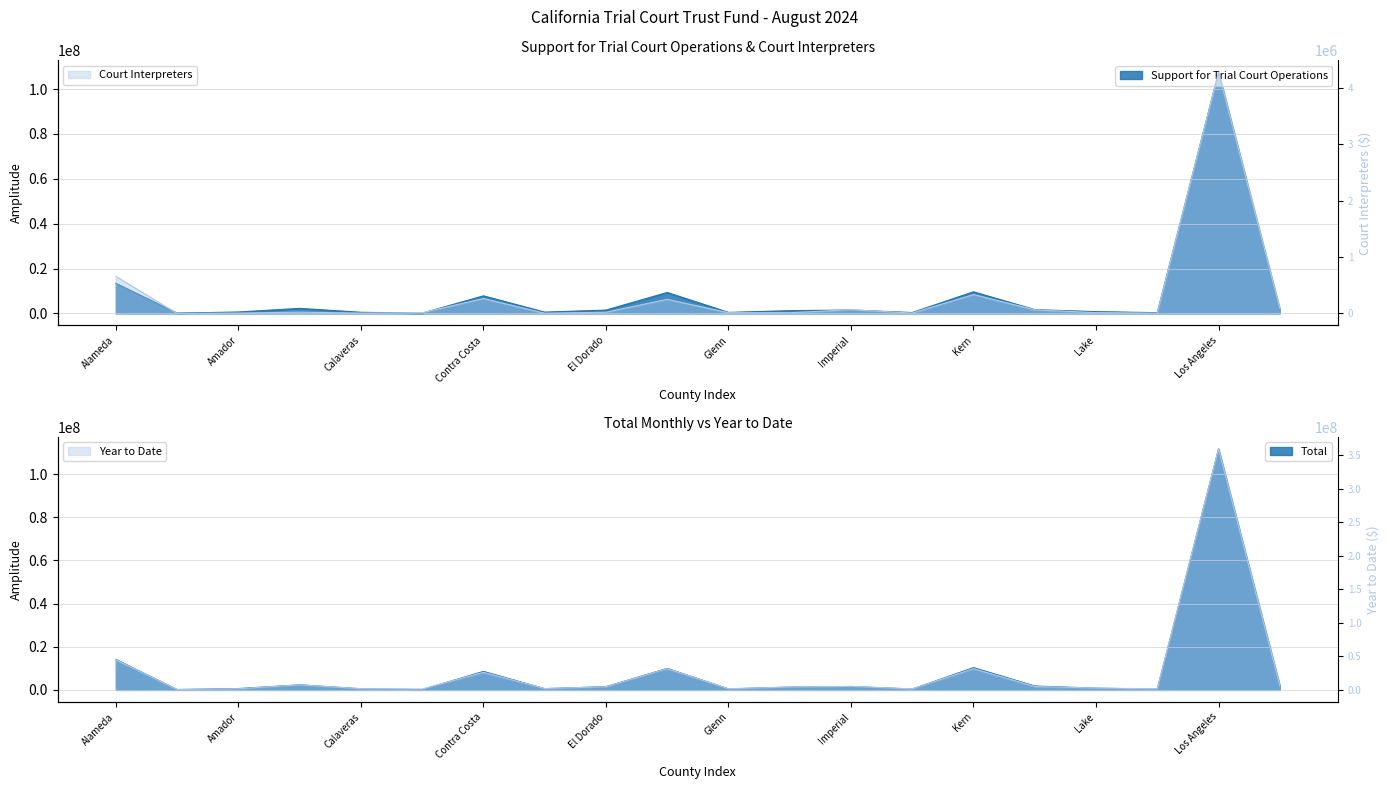

The value of Year to Date at Madera is 6162468.4. True or false?

True